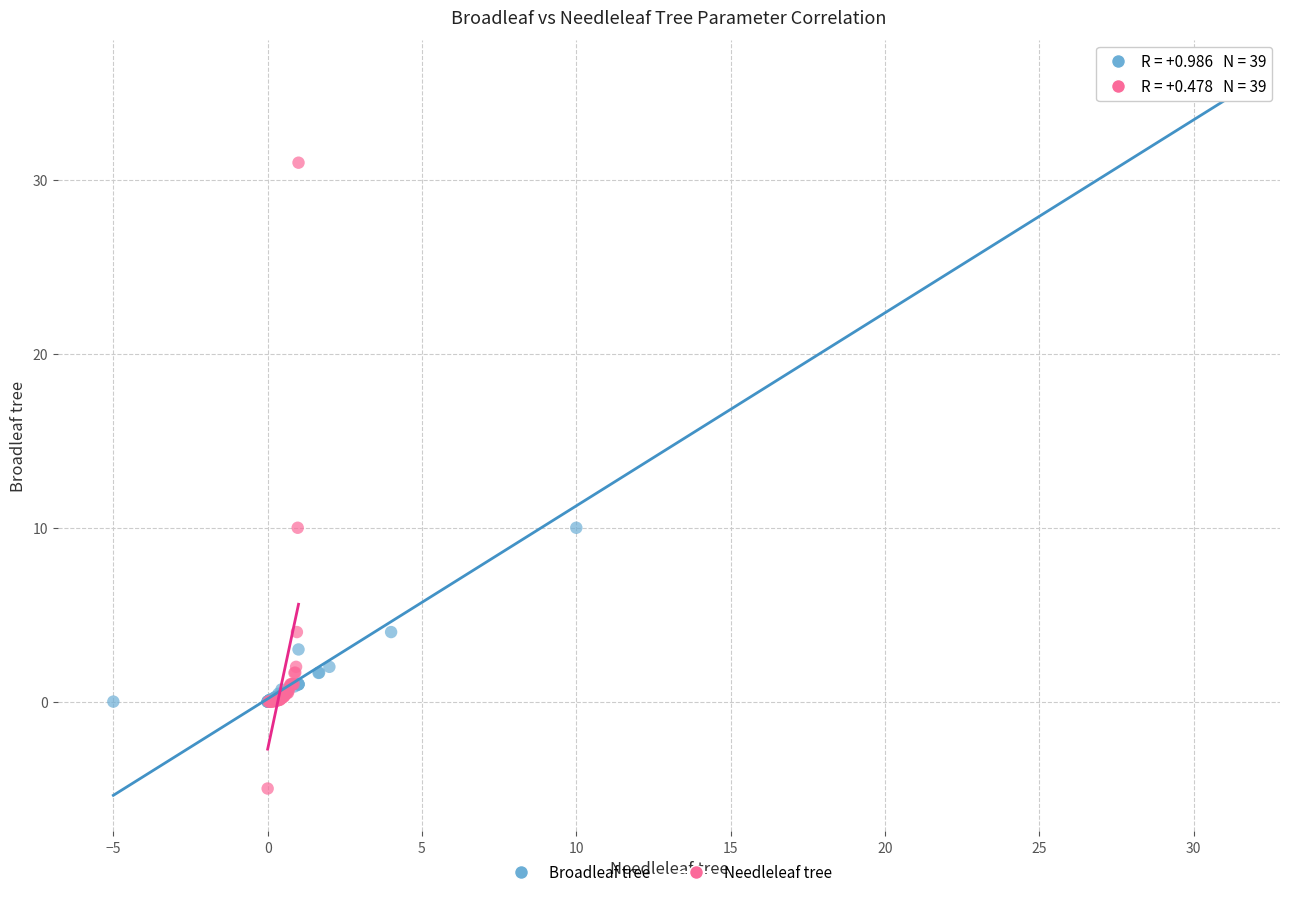

Which series reaches the minimum Y coordinate?

Needleleaf tree